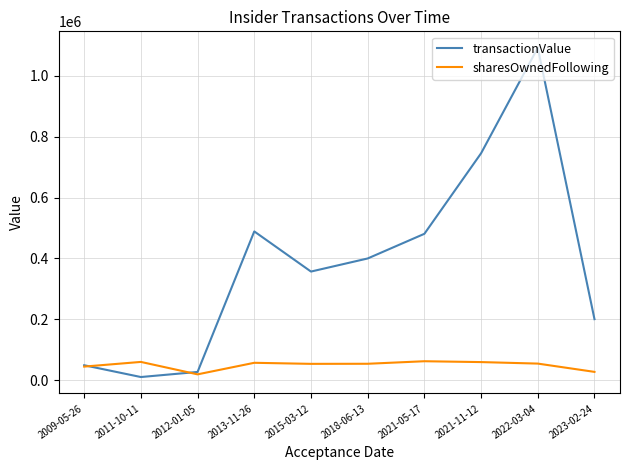

What is the average value of the transactionValue series?

385218